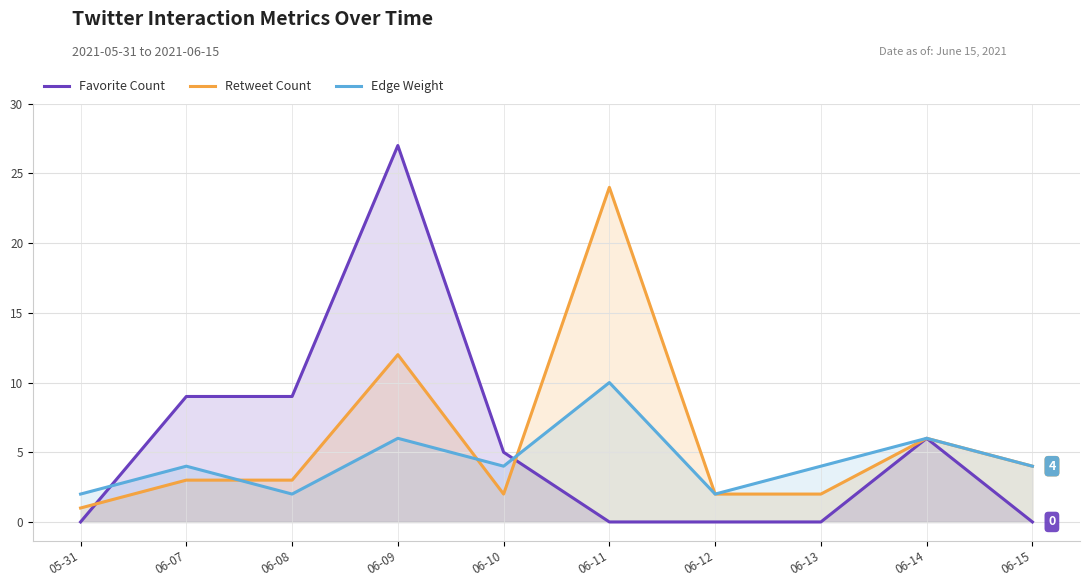

What value does the Edge Weight series have at 06-14?

6